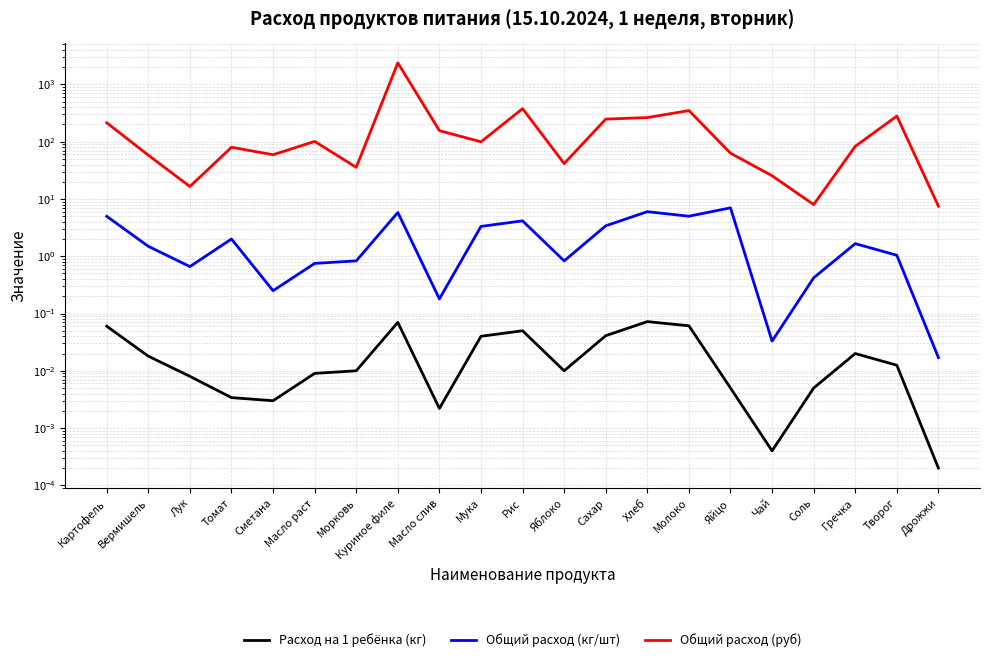

Reading right to left, what are all the values shown in this chart?

Расход на 1 ребёнка (кг): Дрожжи=0.0	Творог=0.0	Гречка=0.0	Соль=0.0	Чай=0.0	Яйцо=0.0	Молоко=0.1	Хлеб=0.1	Сахар=0.0	Яблоко=0.0	Рис=0.1	Мука=0.0	Масло слив=0.0	Куриное филе=0.1	Морковь=0.0	Масло раст=0.0	Сметана=0.0	Томат=0.0	Лук=0.0	Вермишель=0.0	Картофель=0.1
Общий расход (кг/шт): Дрожжи=0.0	Творог=1.0	Гречка=1.7	Соль=0.4	Чай=0.0	Яйцо=7.0	Молоко=5.0	Хлеб=6.0	Сахар=3.4	Яблоко=0.8	Рис=4.2	Мука=3.3	Масло слив=0.2	Куриное филе=5.8	Морковь=0.8	Масло раст=0.8	Сметана=0.2	Томат=2.0	Лук=0.7	Вермишель=1.5	Картофель=5.0
Общий расход (руб): Дрожжи=7.5	Творог=280.8	Гречка=83.0	Соль=8.0	Чай=25.4	Яйцо=63.0	Молоко=350.0	Хлеб=264.0	Сахар=248.2	Яблоко=41.5	Рис=377.6	Мука=99.6	Масло слив=155.9	Куриное филе=2382.1	Морковь=35.7	Масло раст=101.2	Сметана=59.2	Томат=80.0	Лук=16.5	Вермишель=58.1	Картофель=214.1